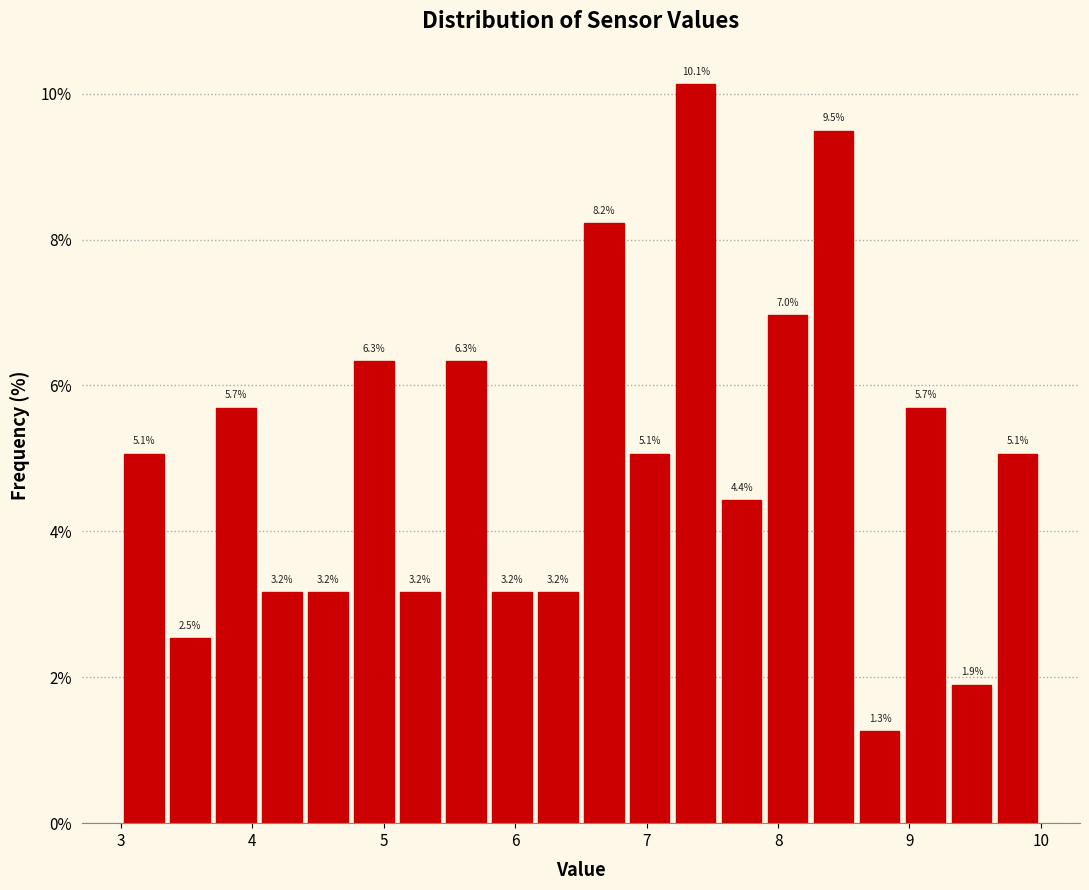

Around what value on the x-axis is the tallest bar? Give the approximate position of its centre, as read against the axis.

7.4